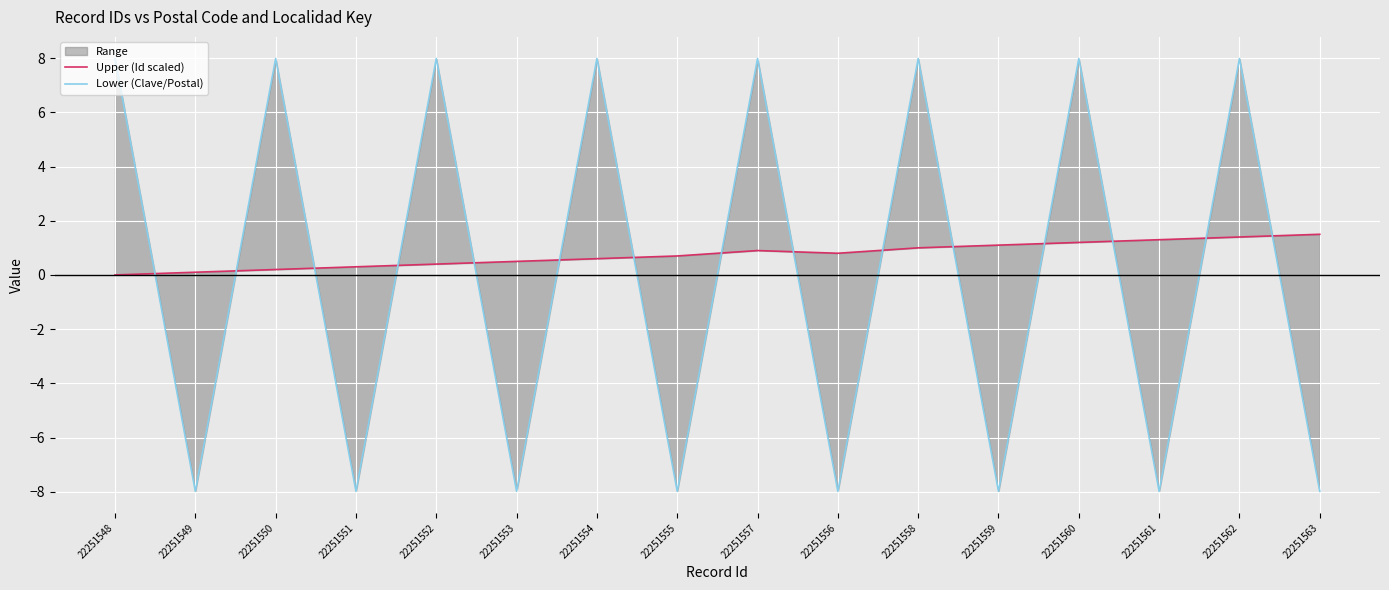

What is the total value across all series at 22251557?

8.9